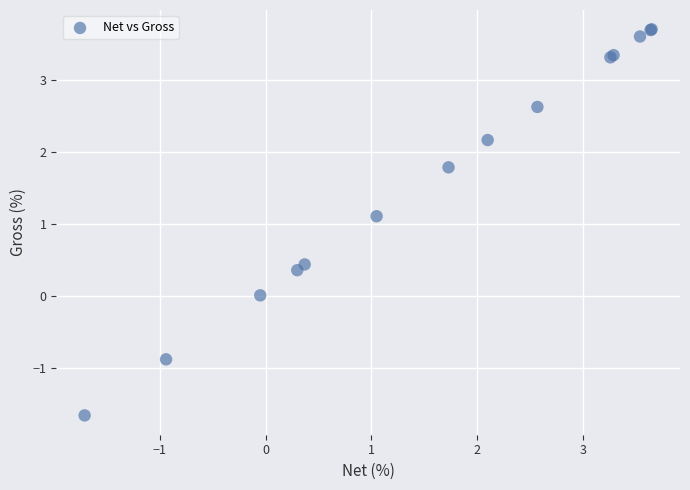

What Y value in the scatter plot is closest to 1?

1.1